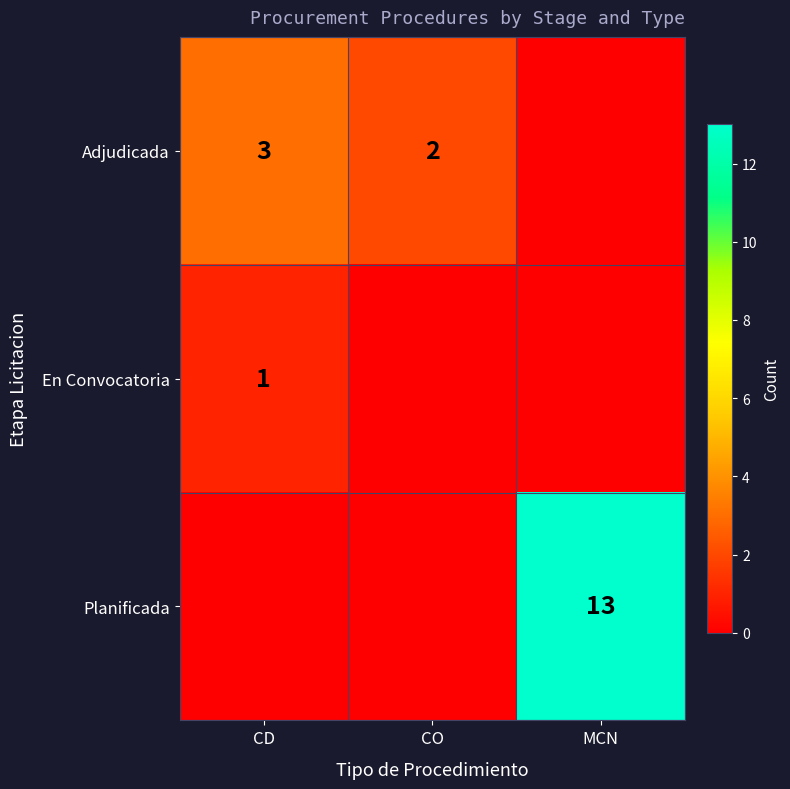

True or false: En Convocatoria has a value of 1 at CD.

True